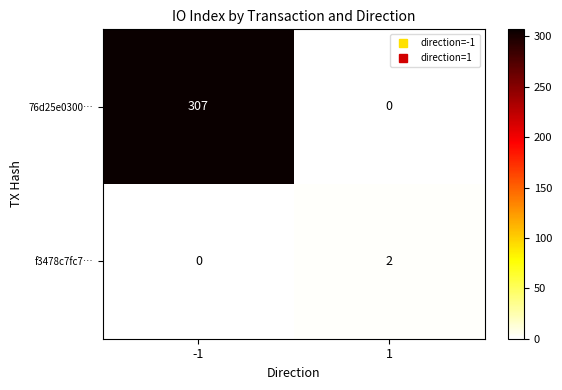

What value does the 76d25e0300… series have at -1, to the nearest 10?

310